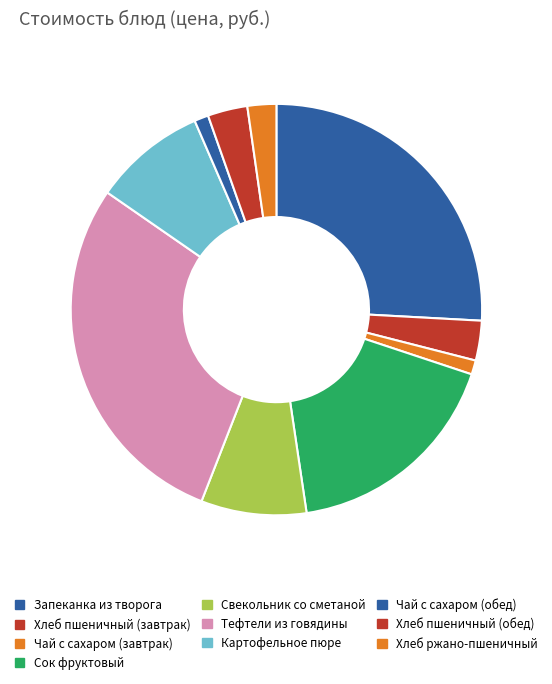

Combined, what portion of the pie is Чай с сахаром (завтрак) and Чай с сахаром (обед)?

2.2%